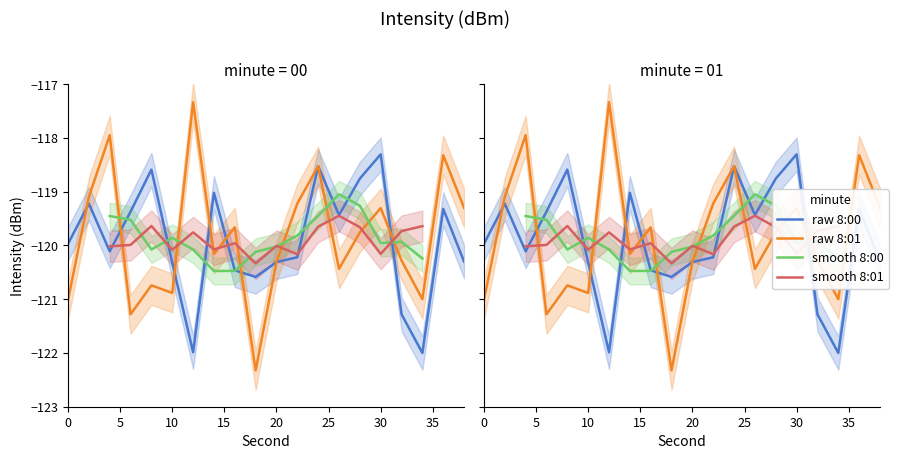

How many intersections are there between 8:01 and 8:00?

7